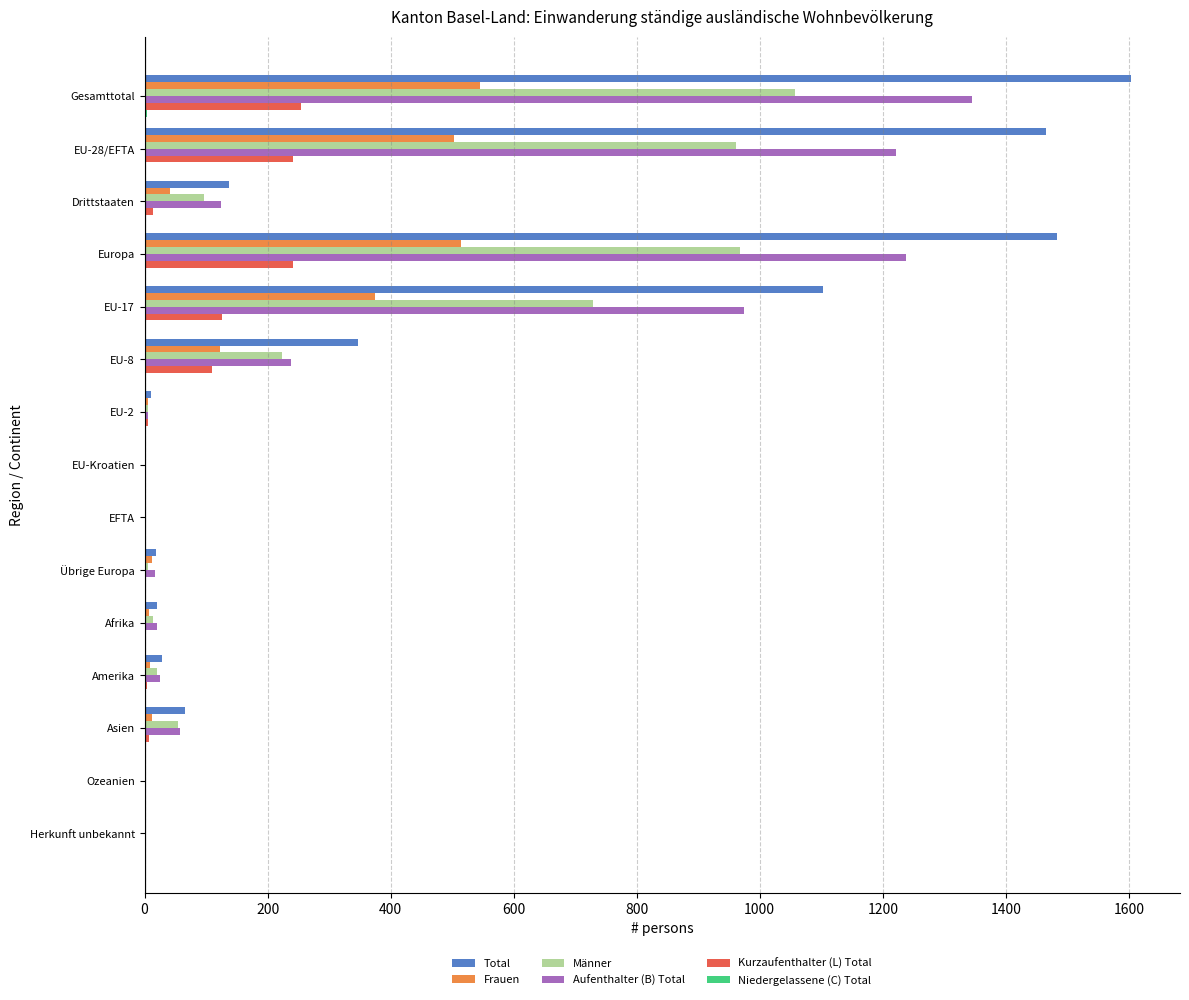

What is the maximum value for Total?

1603